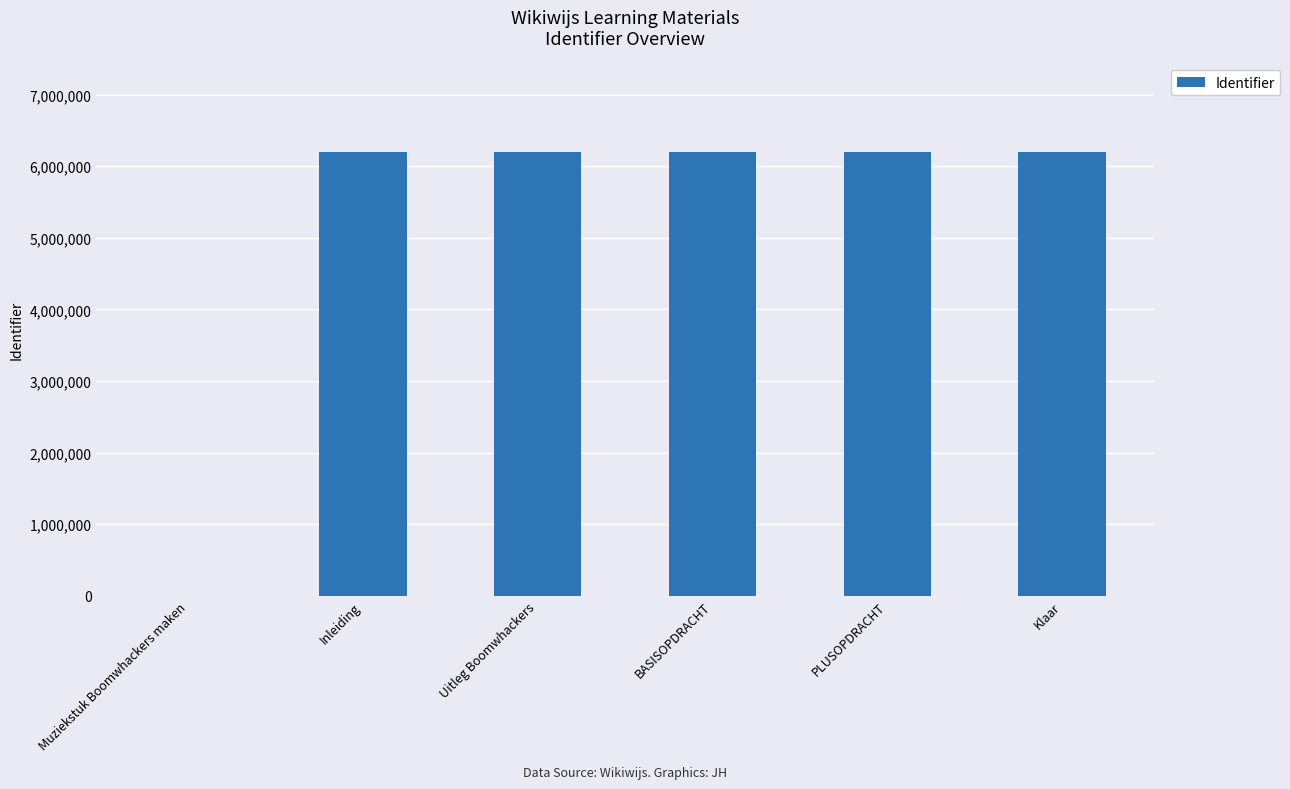

What is the greatest value displayed?

6198817